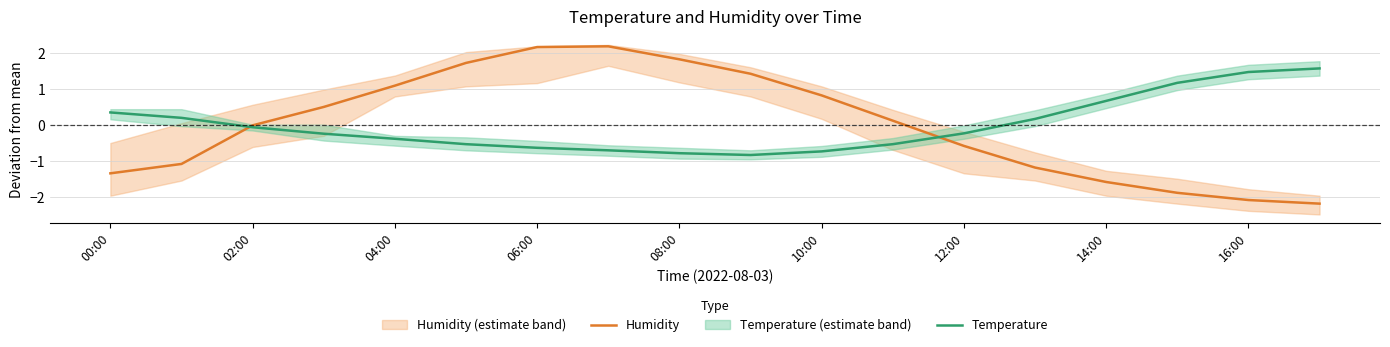

Is this an area chart (filled region under the line)?

No